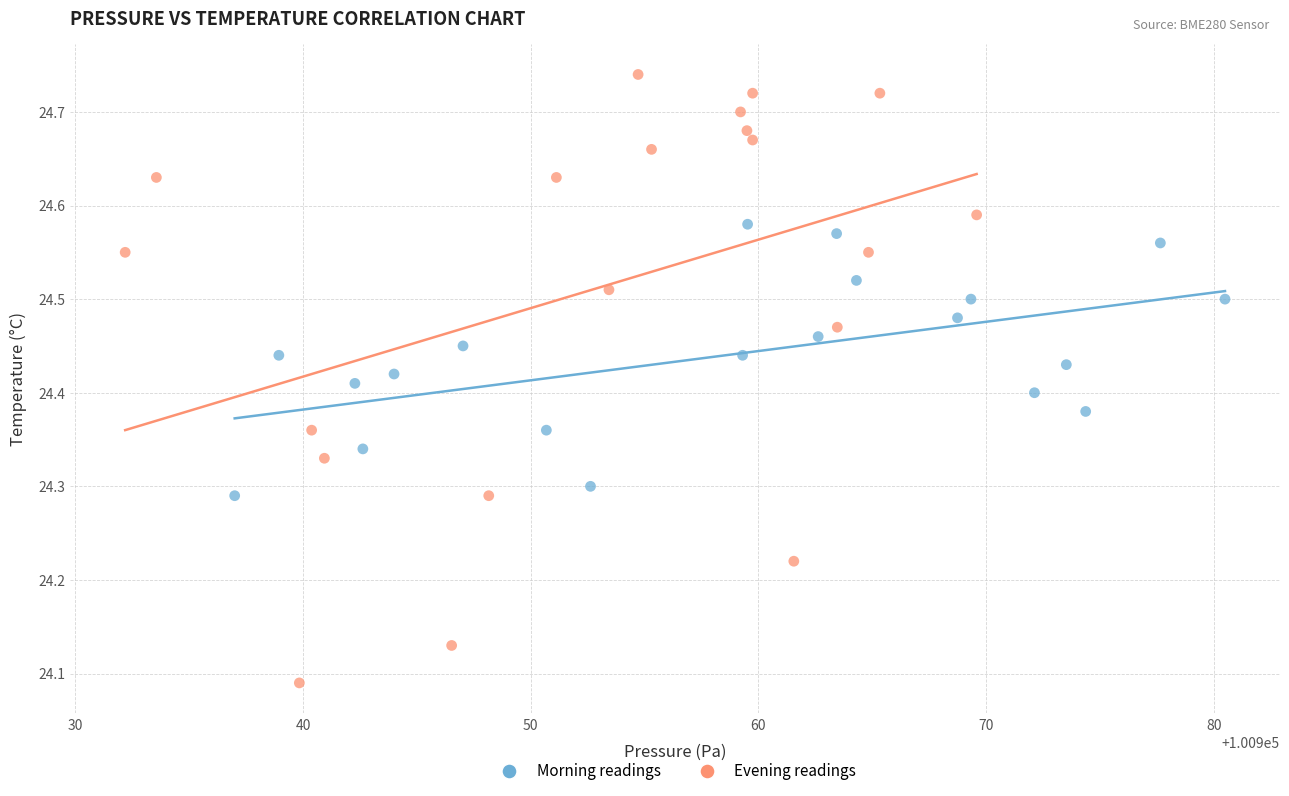

Which series reaches the maximum Y coordinate?

Evening readings